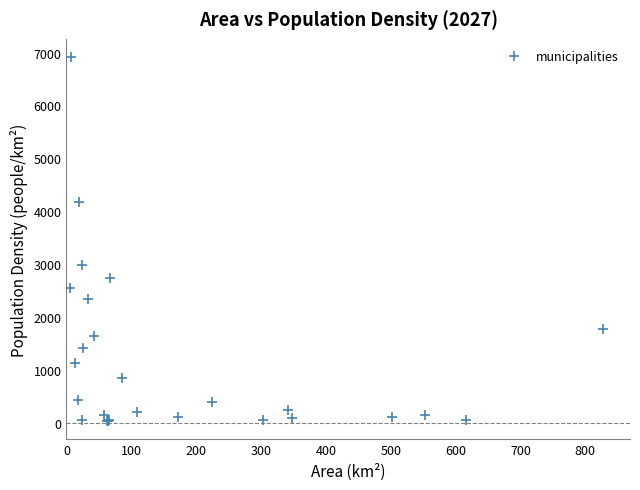

What Y value in the scatter plot is closest to 3474?

2987.6